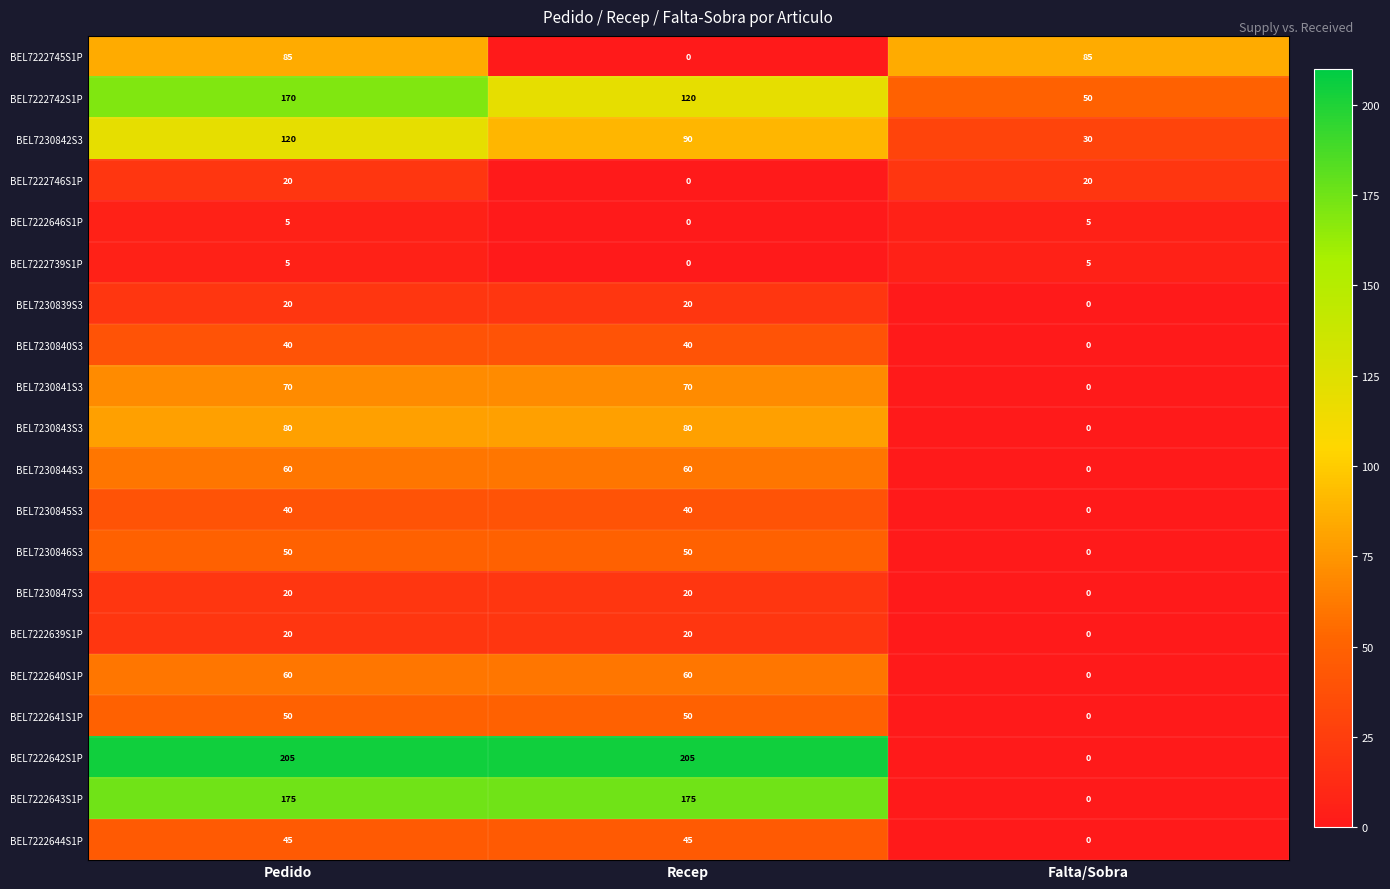

What is the greatest value displayed?

205